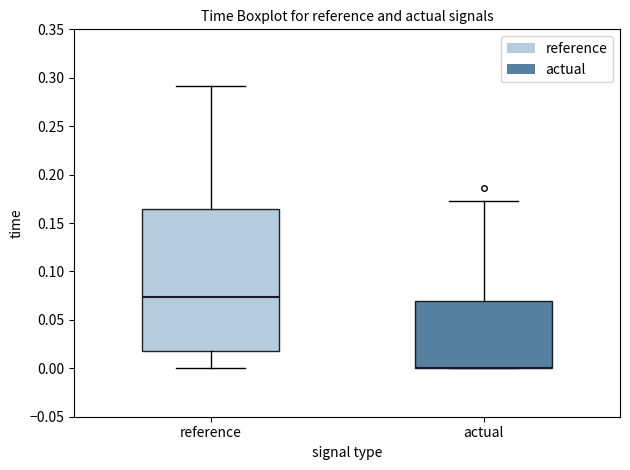

Reading left to right, read every box against the y-axis: the position of its median line, the range the box covers, and the ends of its whiskers. The values are not printed on the chart, so give them approximately, as read against the axis.

reference: median 0.075, box 0.020 to 0.165, whiskers 0.000 to 0.290
actual: median 0.000 (drawn on the box's lower edge), box 0.000 to 0.070, whiskers 0.000 to 0.175